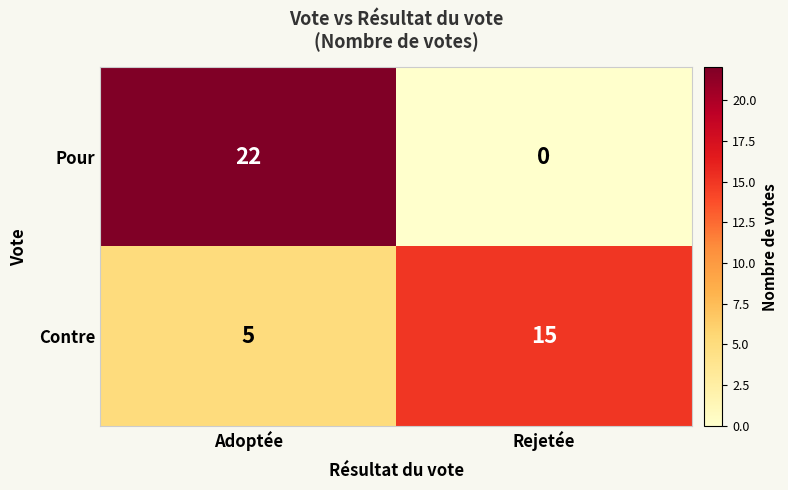

What is the spread (max minus min) of values at Rejetée?

15